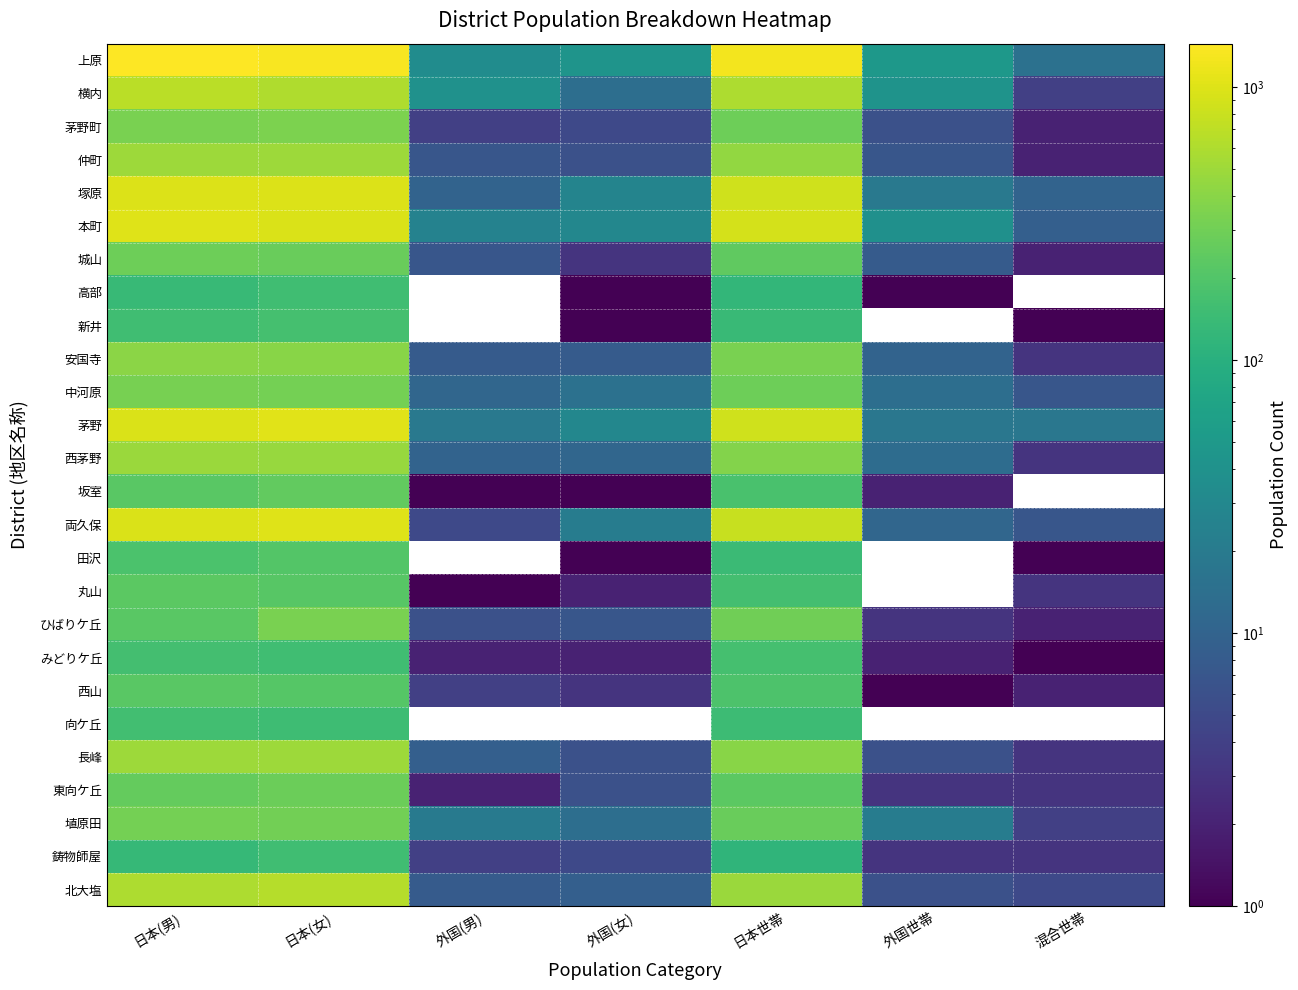

What is the difference between the highest and lowest values at 外国世帯?

49